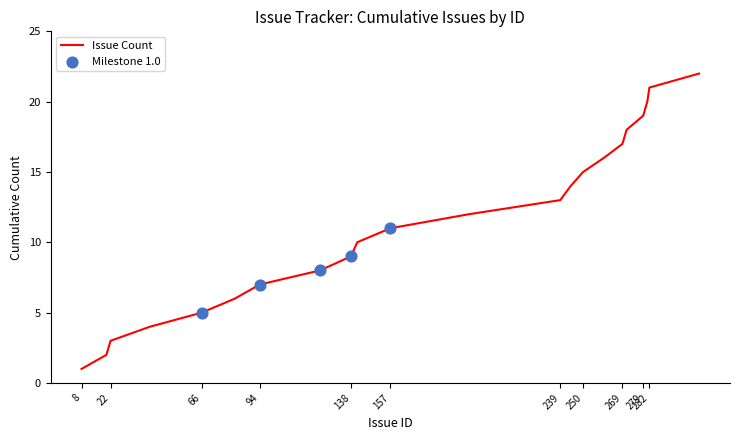

What is the greatest value displayed?

22